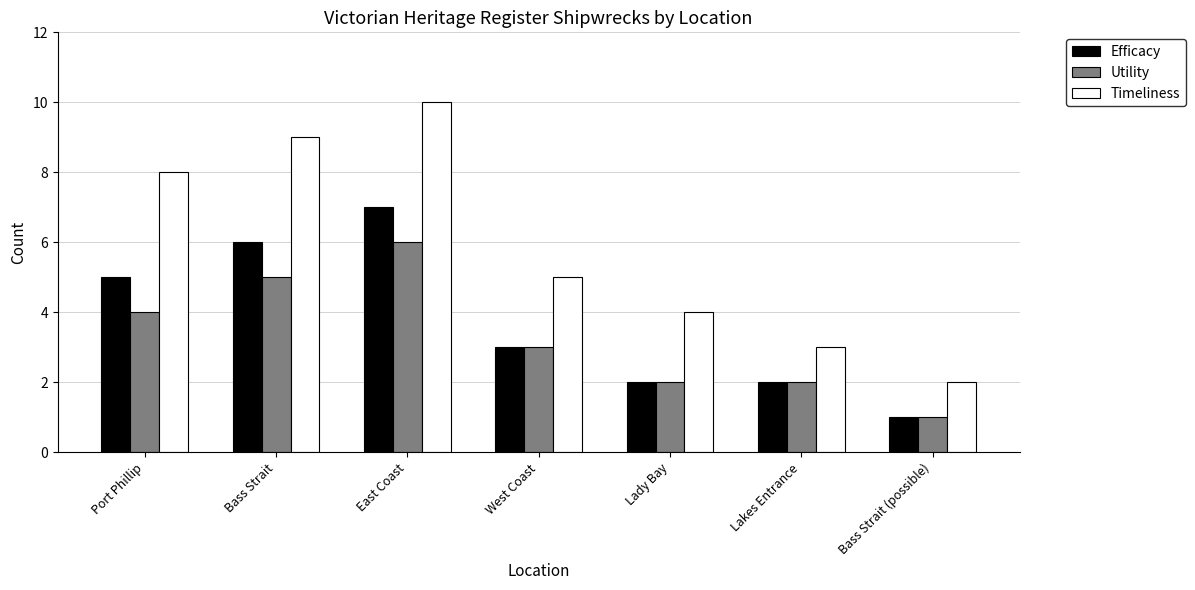

How many data points in Timeliness are less than 5?

3